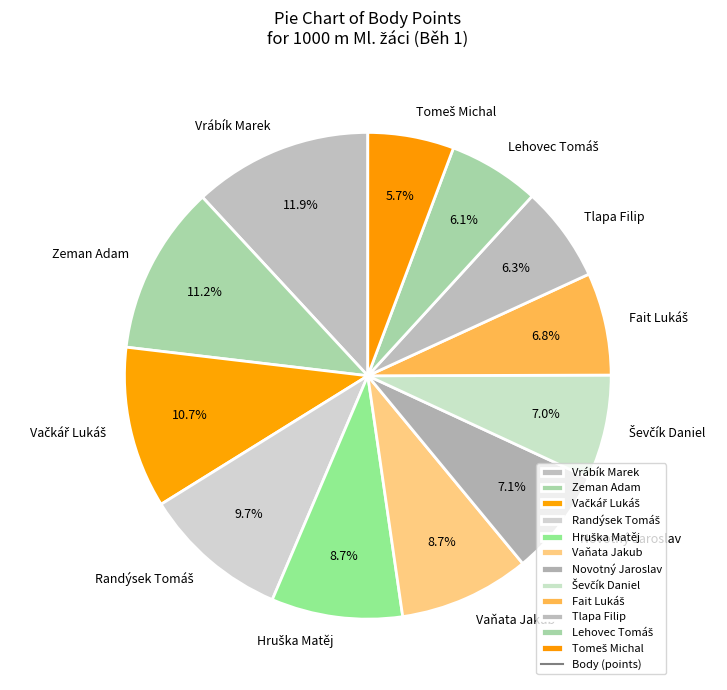

Does any single category account for the majority?

No